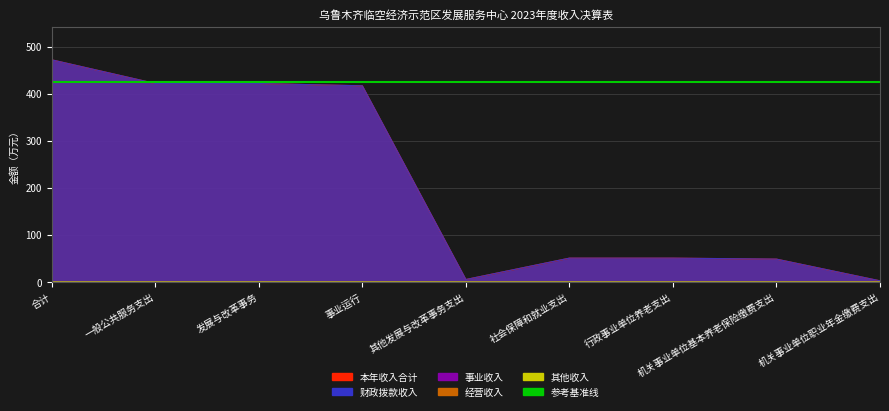

What is the approximate value of 本年收入合计 at 一般公共服务支出?

421.7